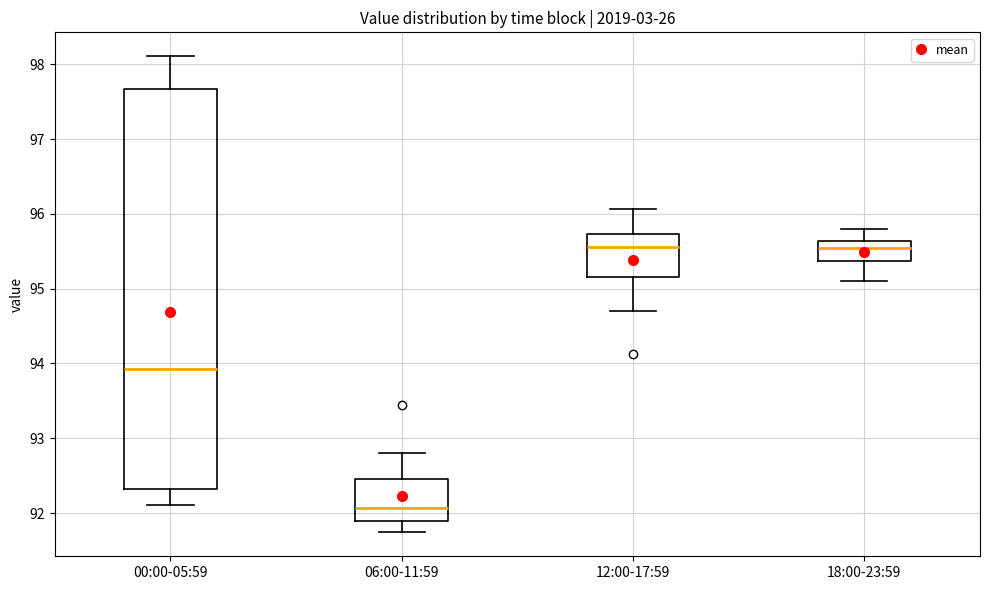

Where does the lower whisker of the box for 18:00-23:59 end on the y-axis? The values are not printed on the chart, so give them approximately, as read against the axis.

95.1